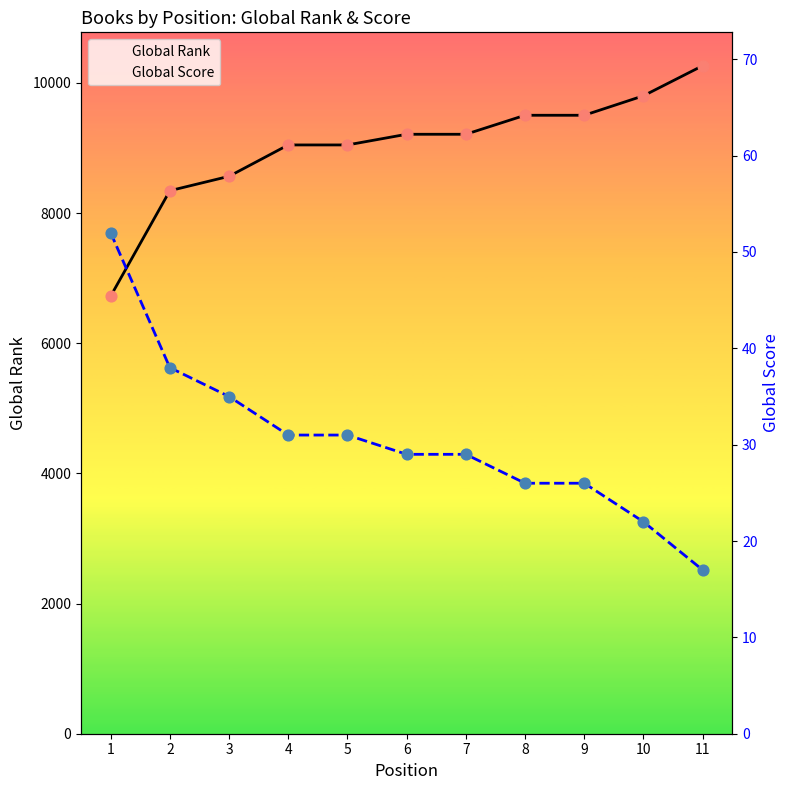

At how many categories does at least one series exceed 1816?

11